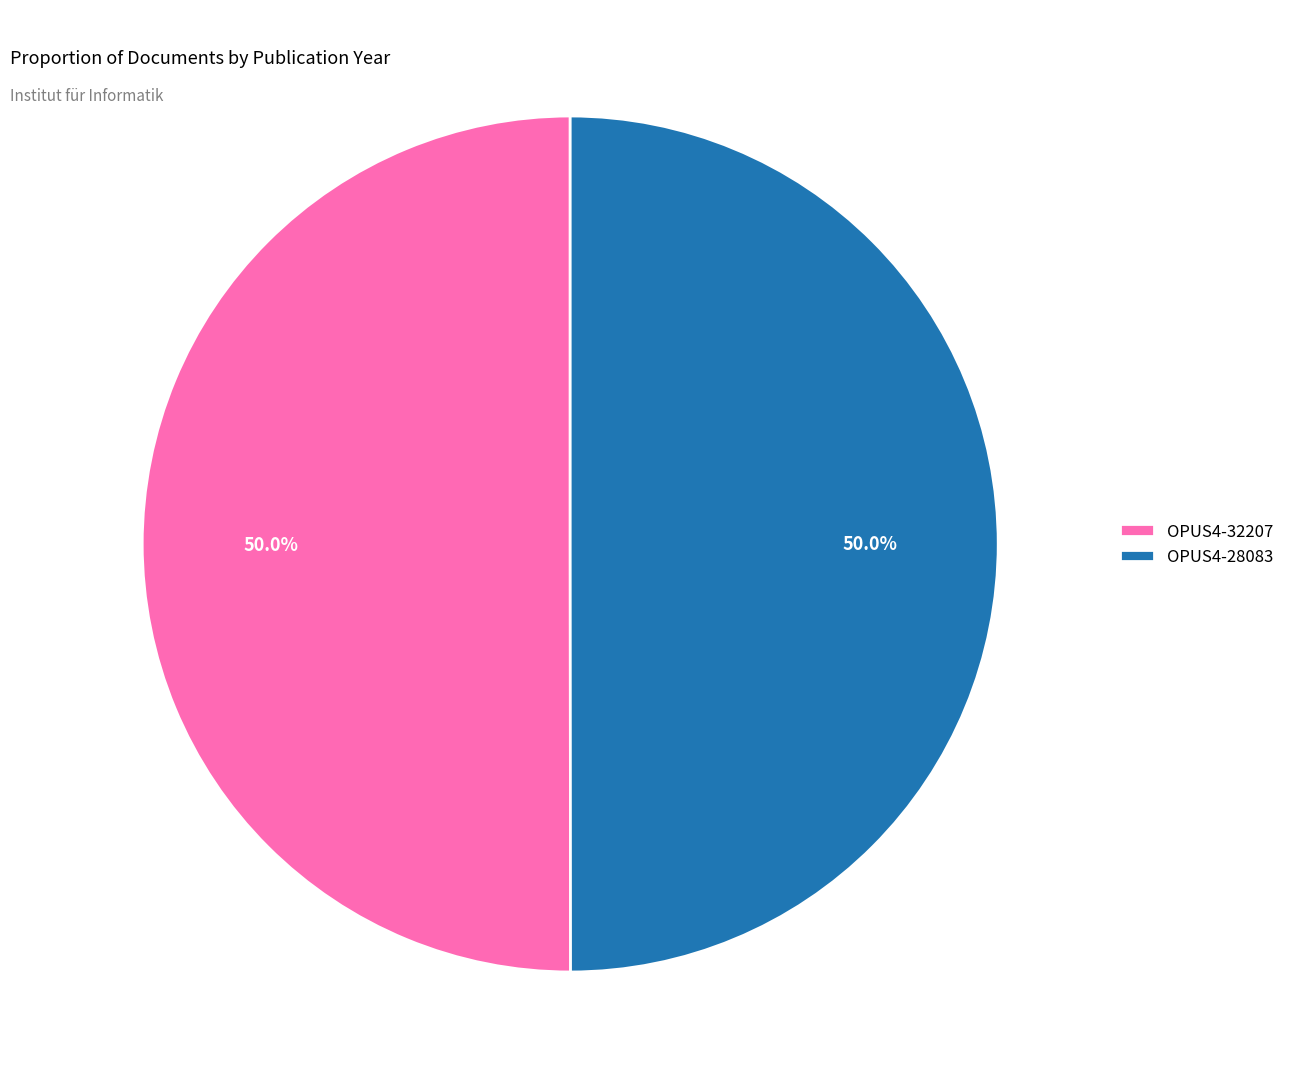

What percentage is the OPUS4-32207 slice, to the nearest percent?

50%